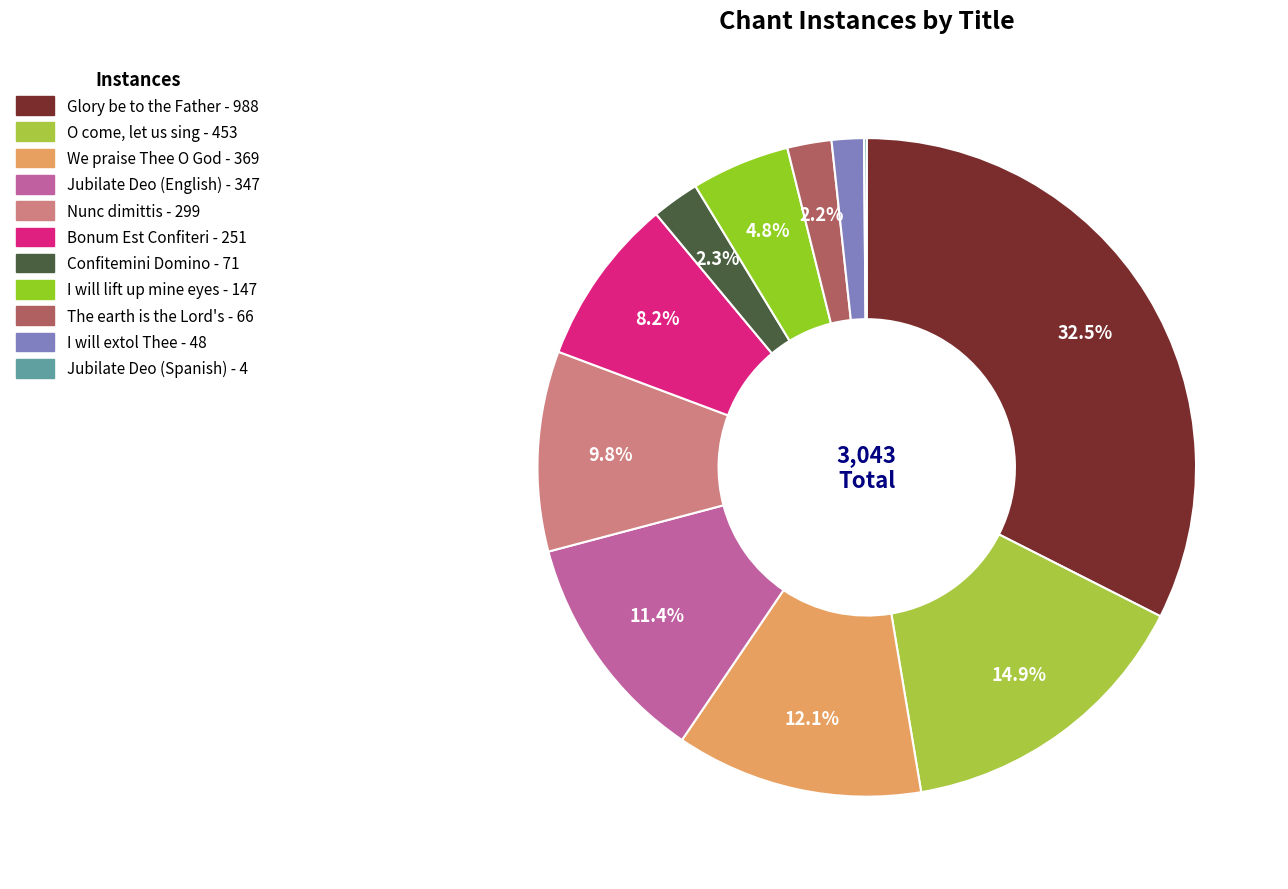

Is there a majority slice in this chart?

No